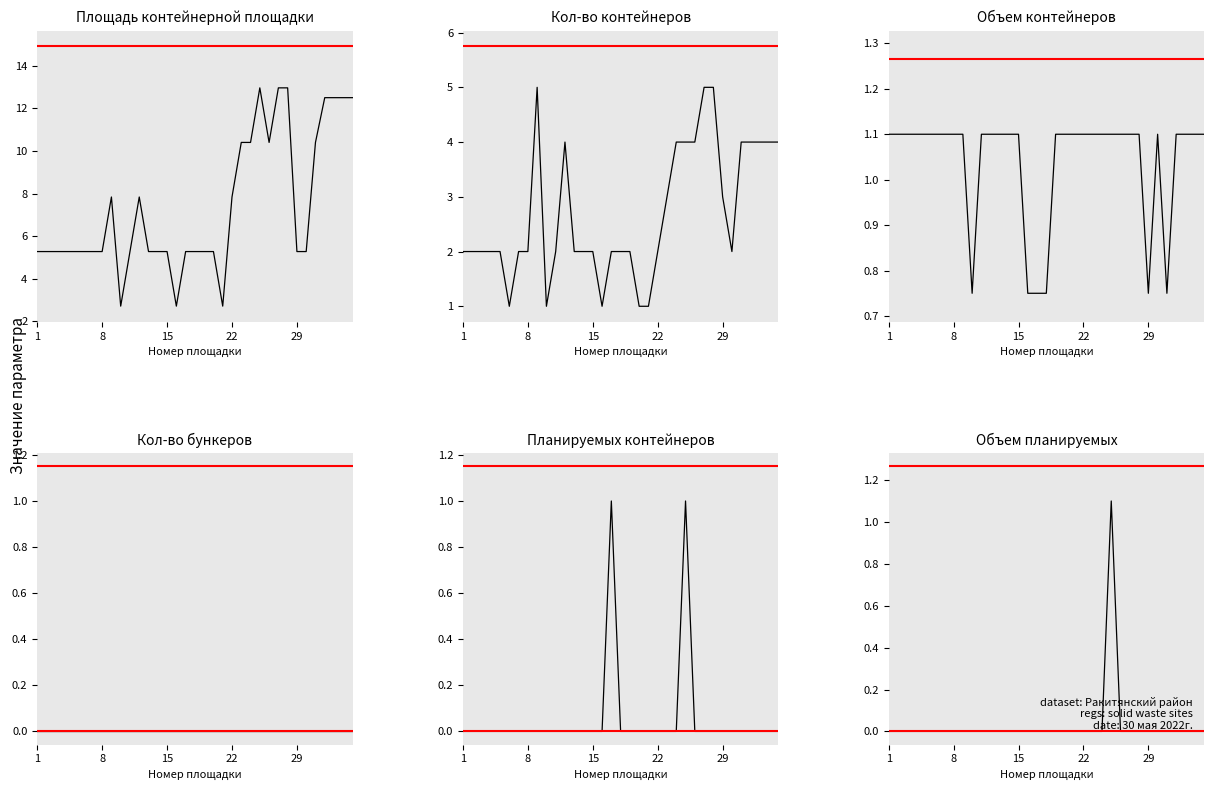

What is the greatest value displayed?

13.0